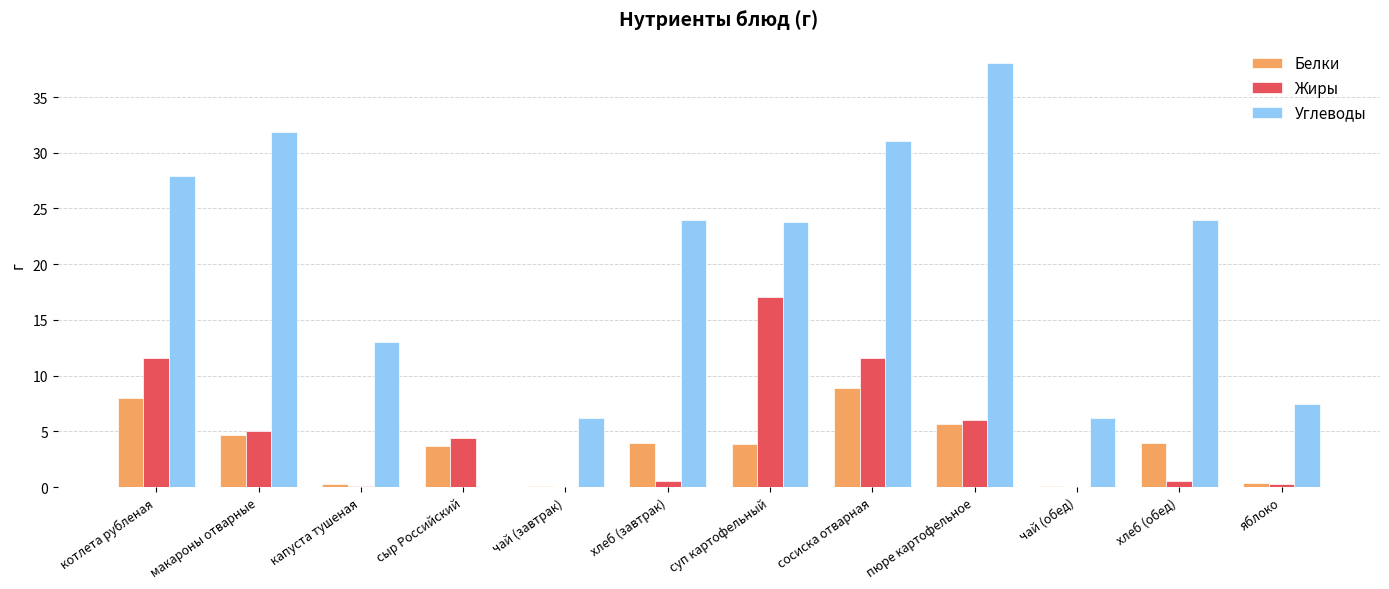

At which category is the sum across all series the highest?

сосиска отварная